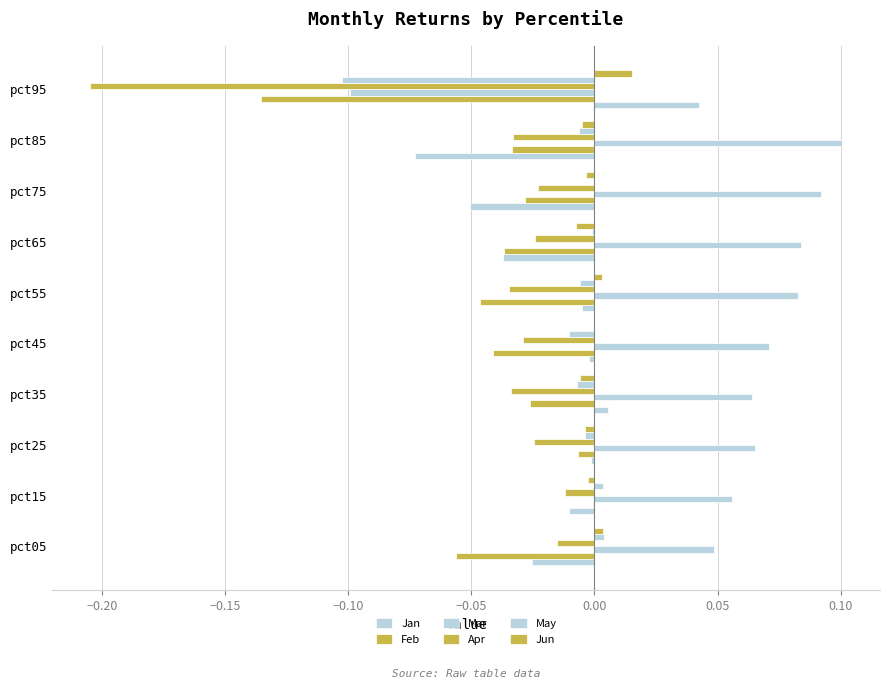

Which series has the widest spread of values?

Mar